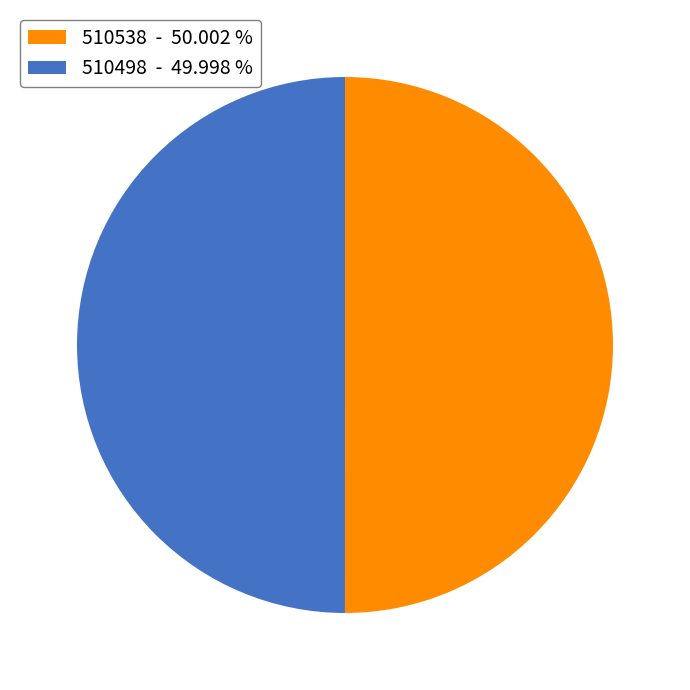

What is the ratio of the value at 510498 - 49.998 % to the value at 510538 - 50.002 %?

1.0